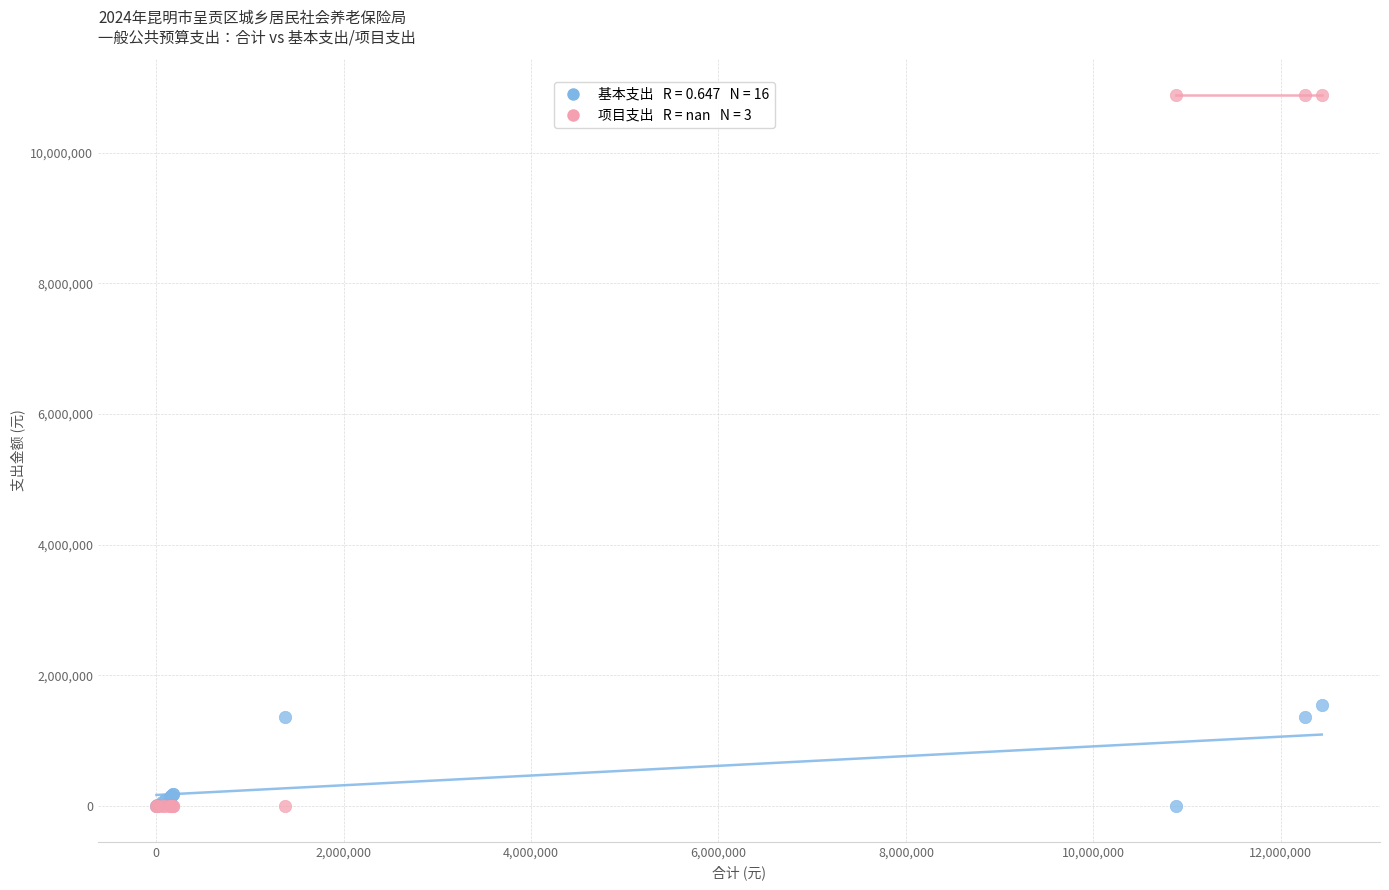

Across all series, what Y value is closest to 5442500?

1552964.4